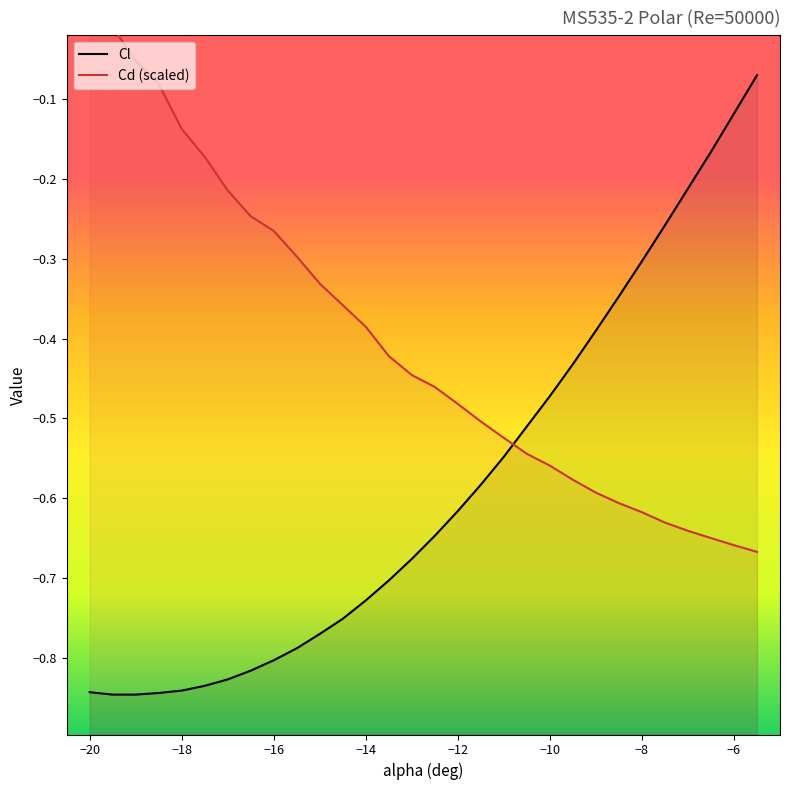

How many times do Cd and Cl cross each other?

1